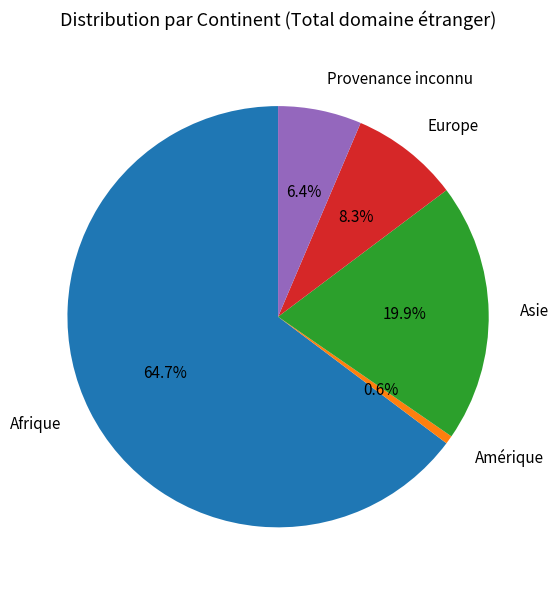

What is the smallest slice in the pie chart?

Amérique